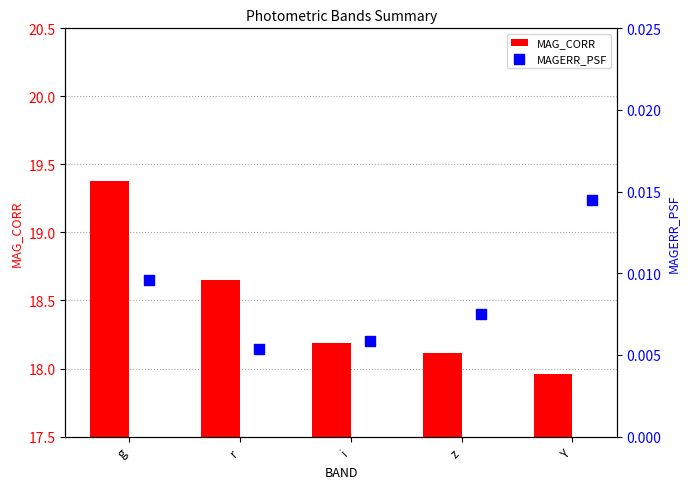

Which series reaches the maximum Y coordinate?

MAG_CORR